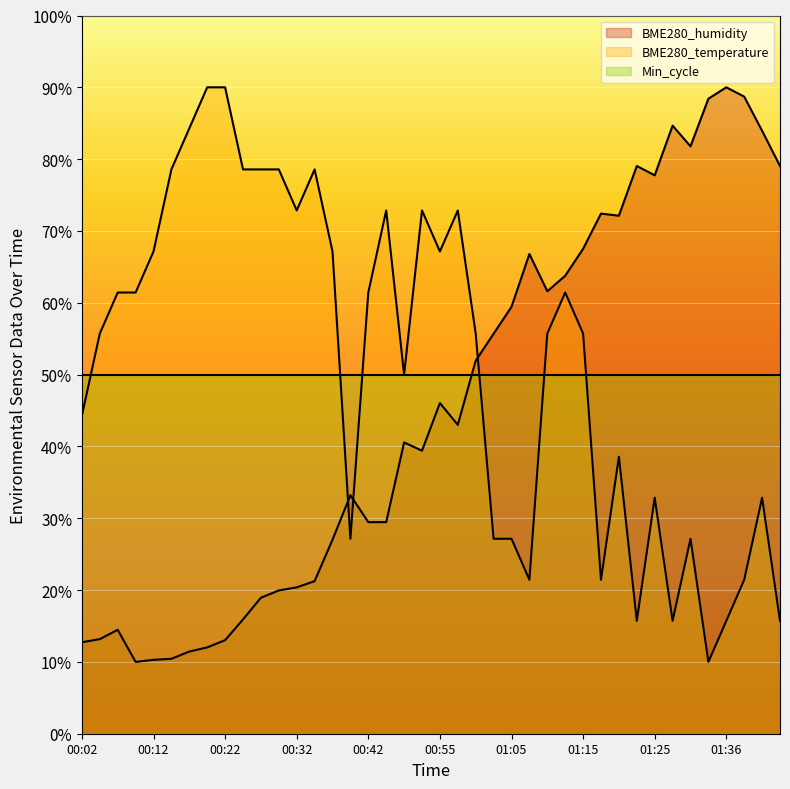

What position from the right is 01:05?

16